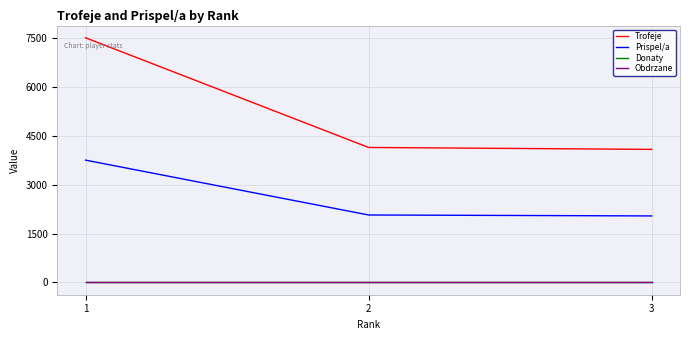

At which label is Obdrzane closest to 0?

1